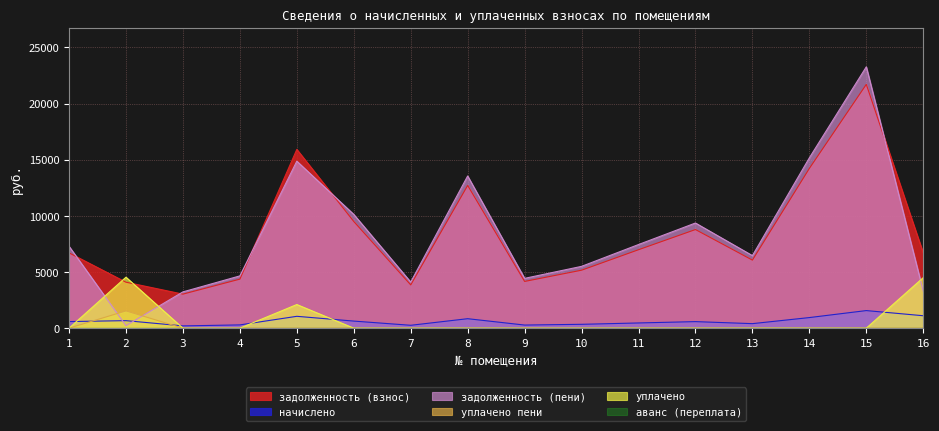

At which category is the sum across all series the highest?

15